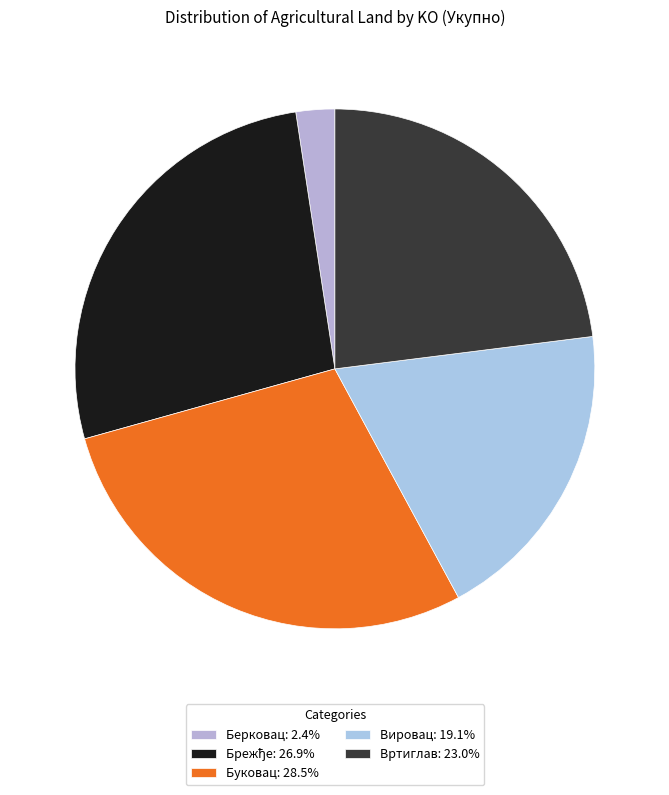

Which has a higher value, Вртиглав or Вировац?

Вртиглав